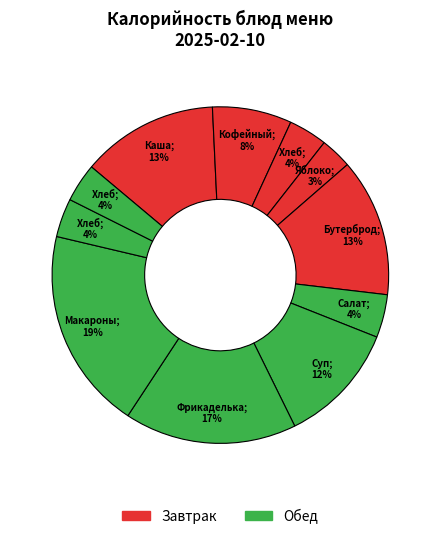

How many segments does this pie chart have?

11